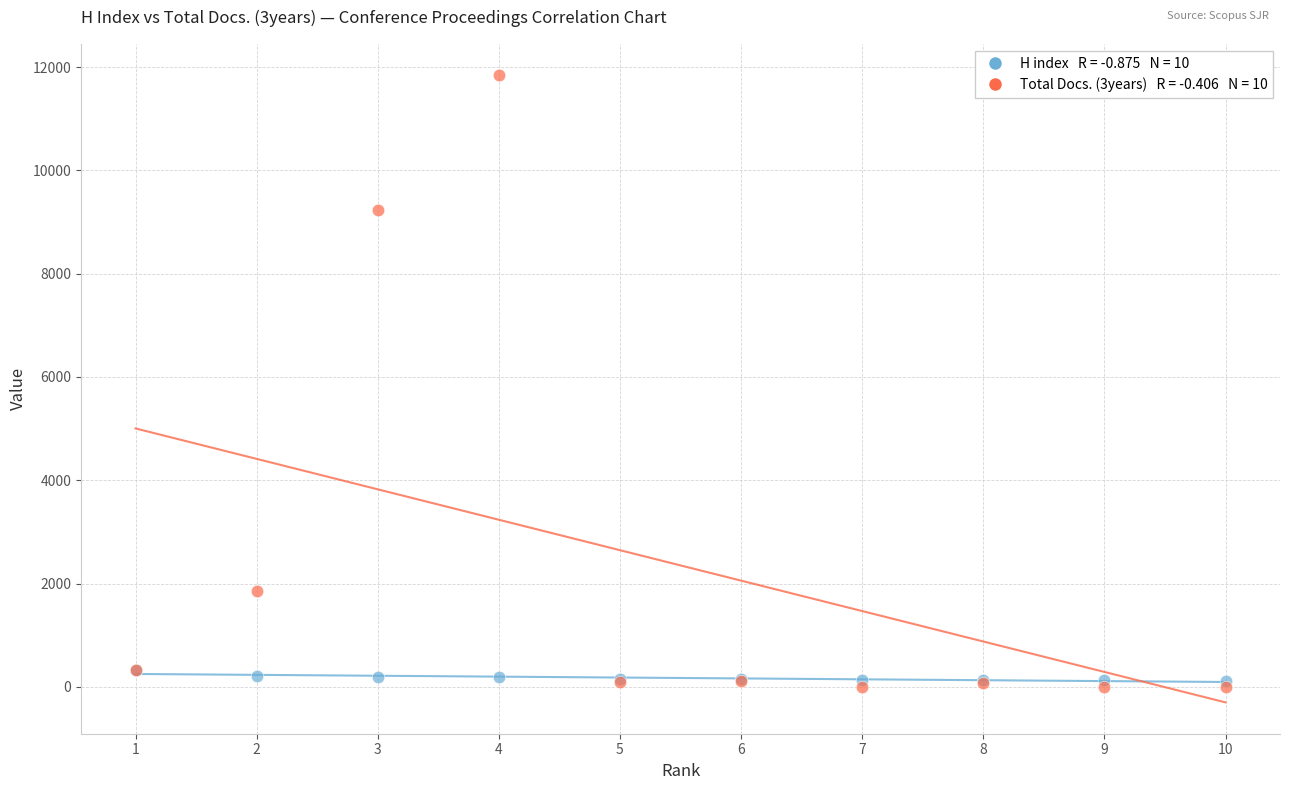

Across all series, what Y value is closest to 5919?

9241